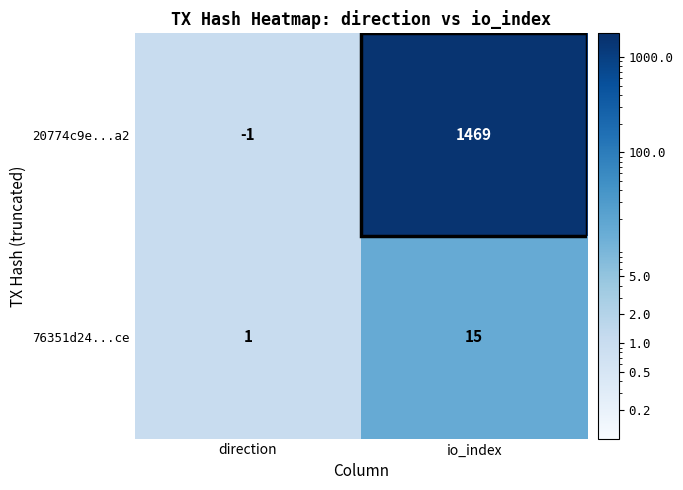

Rank the series by their maximum value, from lowest to highest.

76351d24...ce, 20774c9e...a2